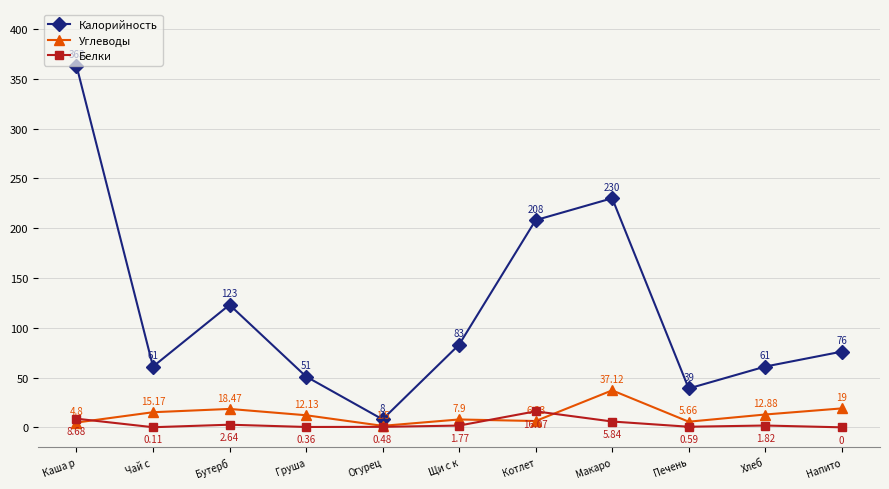

At which label is Углеводы closest to 19?

Напито